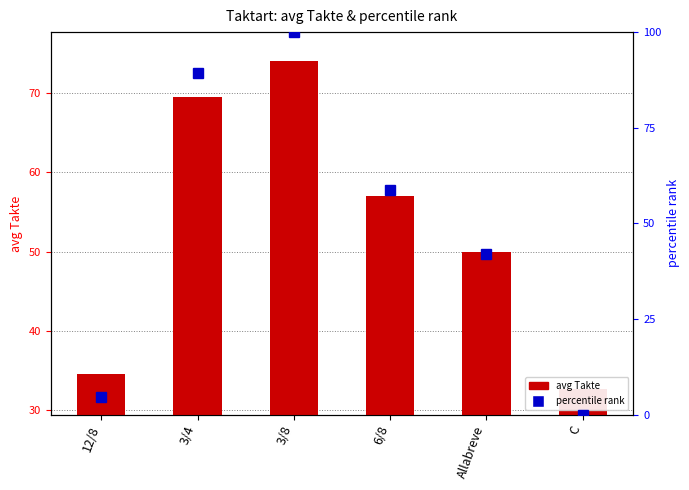

True or false: avg Takte has a value of 74.0 at 3/8.

True